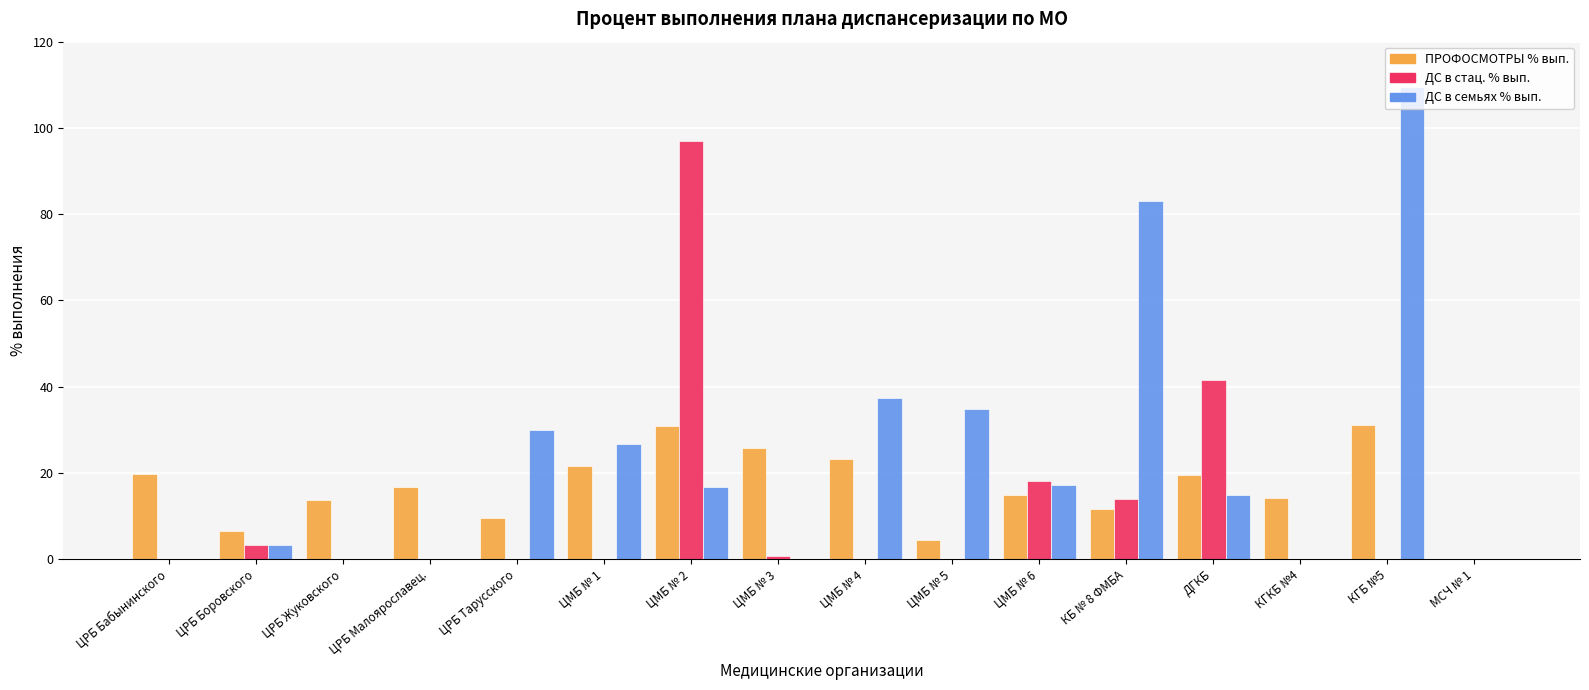

Which category has the highest value in the ДС в стац. % вып. series?

ЦМБ № 2